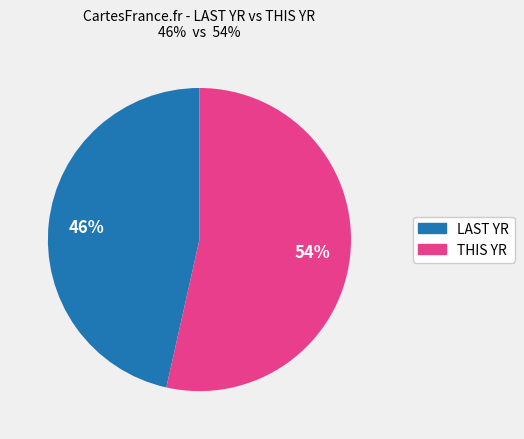

To the nearest percent, what is the average slice percentage?

50%